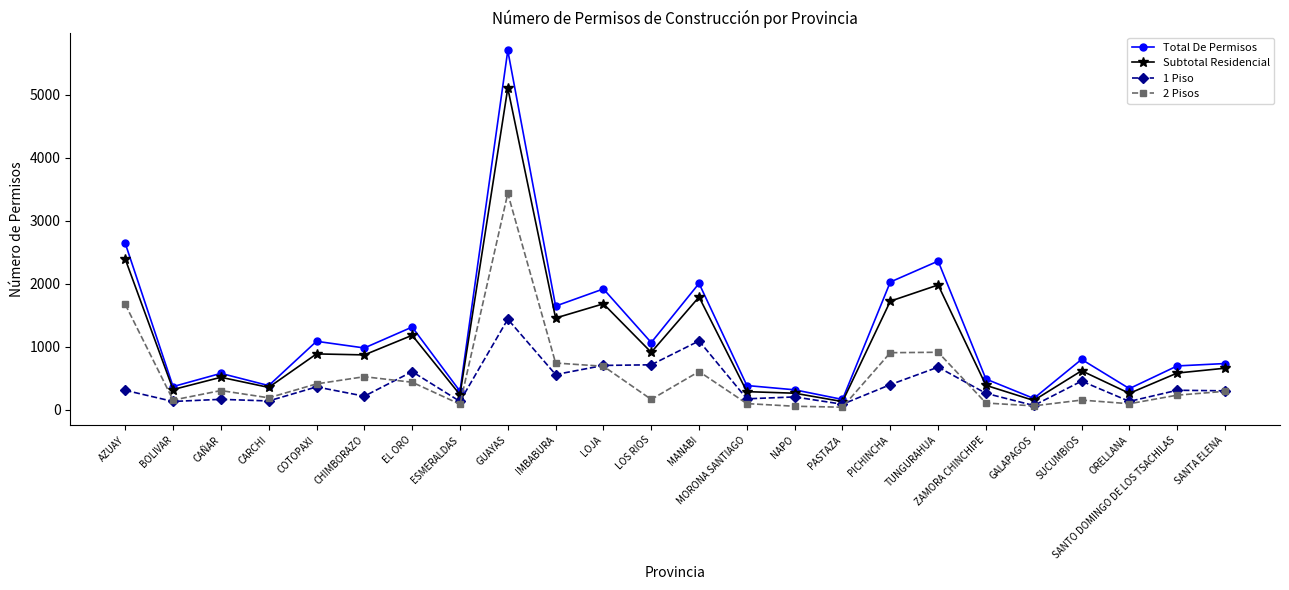

What are all the series names shown in the legend?

Total De Permisos, Subtotal Residencial, 1 Piso, 2 Pisos